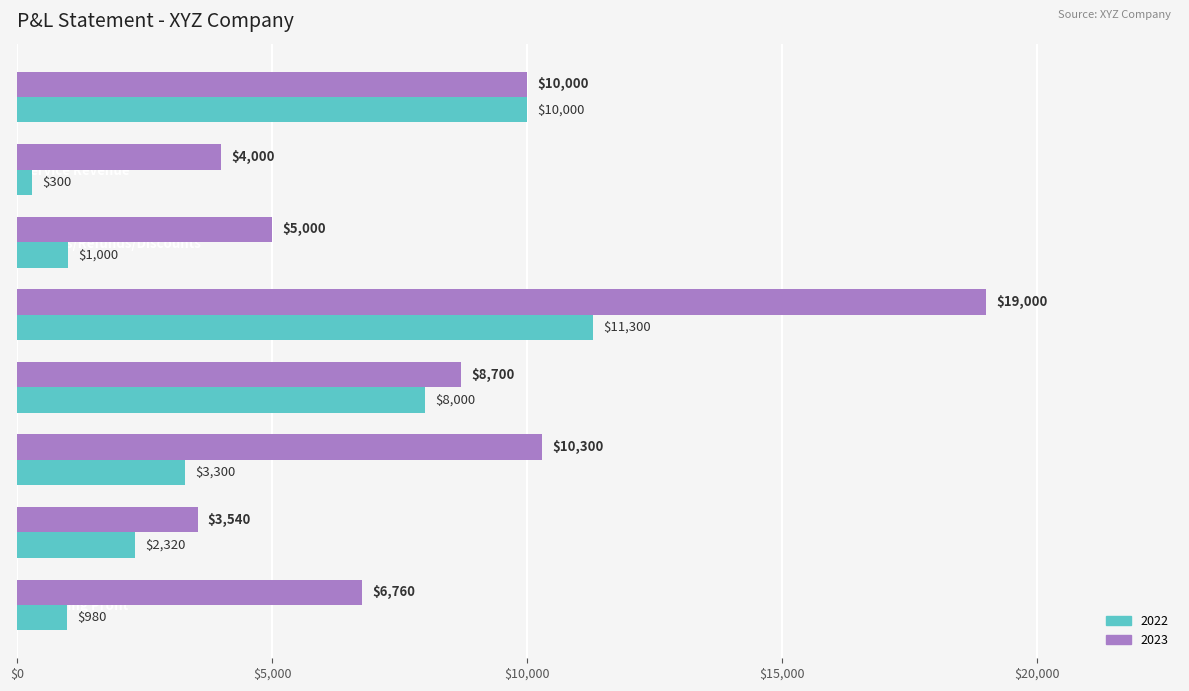

What is the difference between the second highest and second lowest values in the 2022 series?

9020